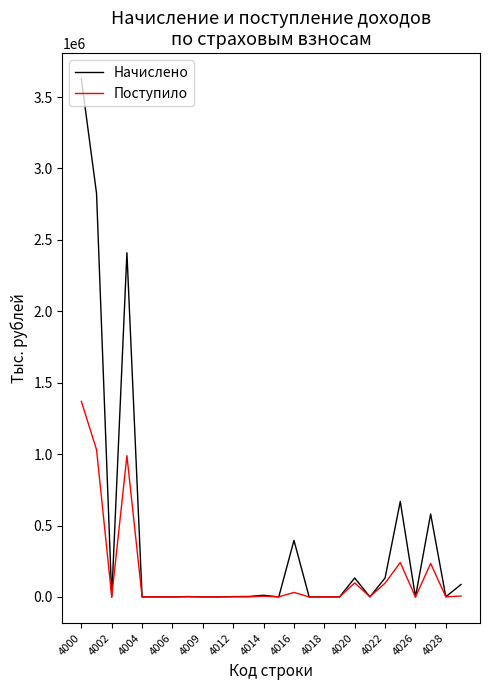

Which series has the widest spread of values?

Начислено